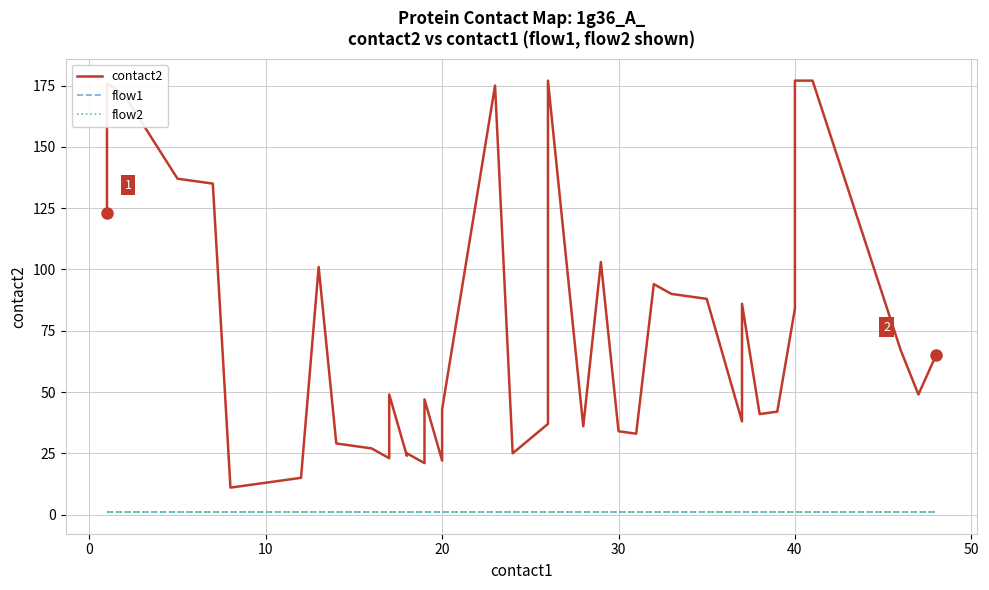

Reading left to right, extract all data points from this chart.

contact2: 123	176	171	137	136	135	11	15	101	29	27	23	49	24	25	21	47	22	43	175	25	37	177	36	103	34	33	94	90	88	38	86	41	42	84	177	177	67	49	65
flow1: 1	1	1	1	1	1	1	1	1	1	1	1	1	1	1	1	1	1	1	1	1	1	1	1	1	1	1	1	1	1	1	1	1	1	1	1	1	1	1	1
flow2: 1	1	1	1	1	1	1	1	1	1	1	1	1	1	1	1	1	1	1	1	1	1	1	1	1	1	1	1	1	1	1	1	1	1	1	1	1	1	1	1